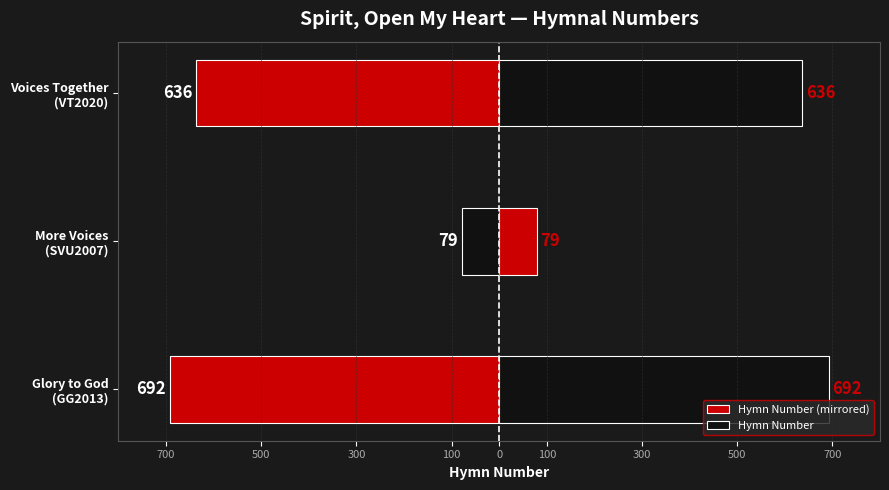

Reading right to left, transcribe all the data shown in this chart.

Hymn Number (mirrored): -636	-79	-692
Hymn Number: 636	79	692